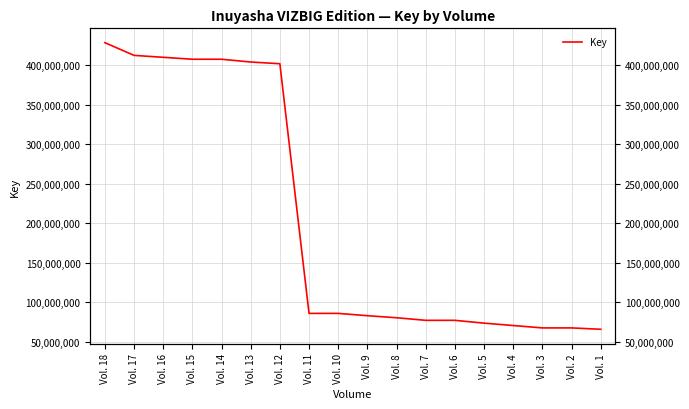

What is the ratio of the value at Vol. 2 to the value at Vol. 4?

1.0